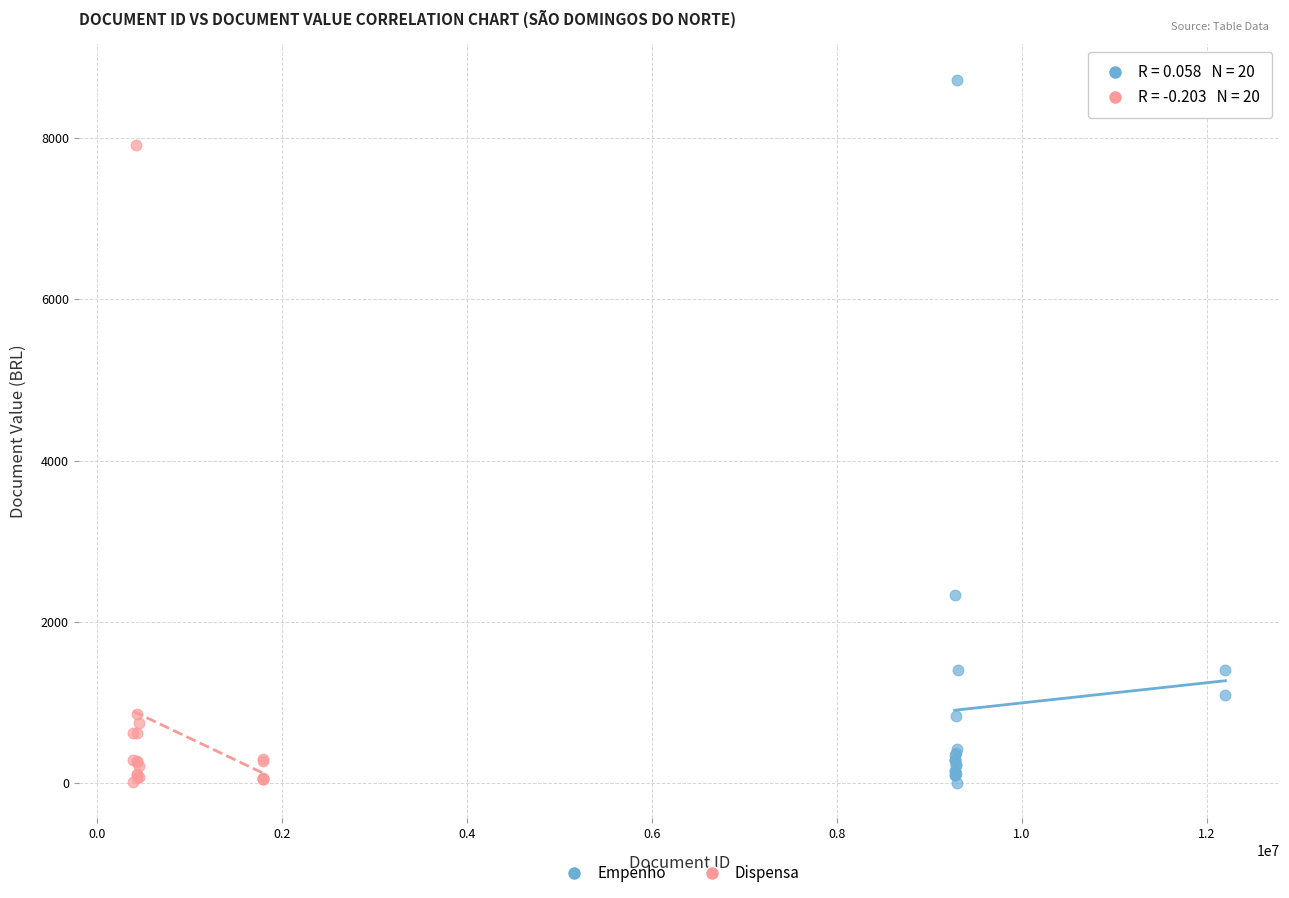

Which series has the largest Y range (max minus min)?

Empenho